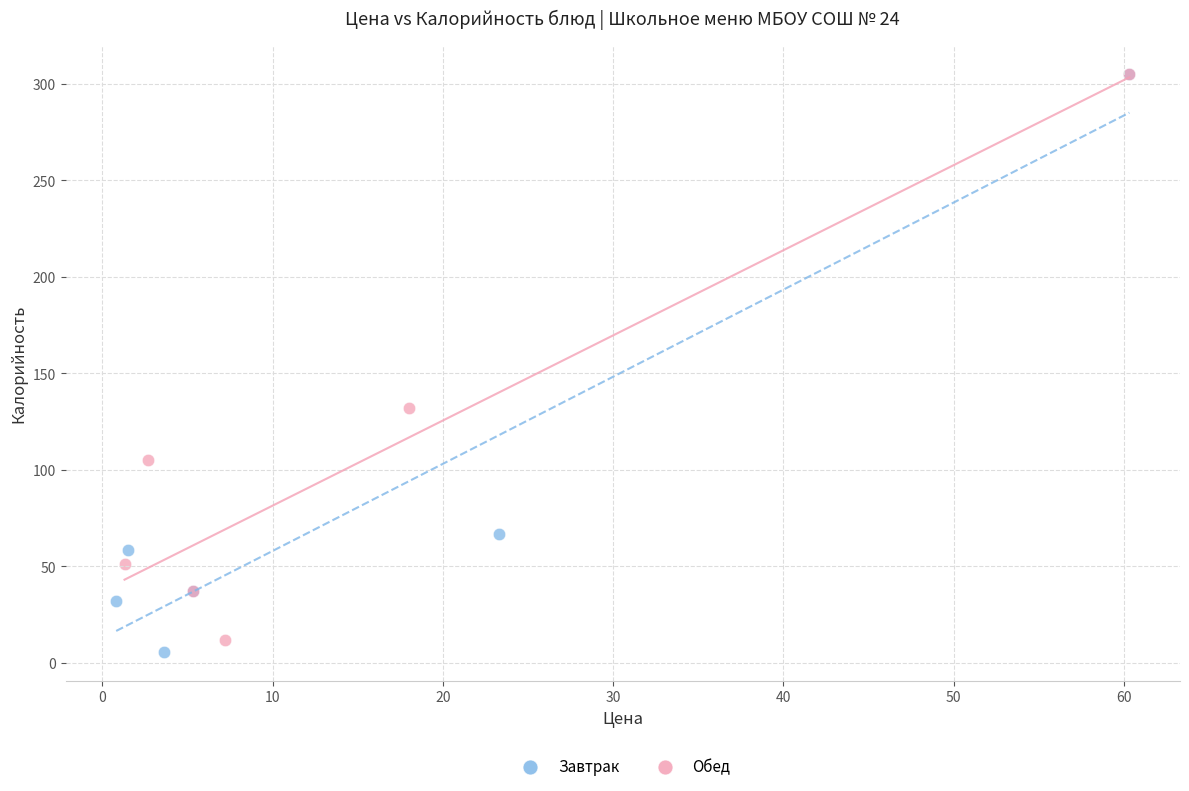

Which series has the widest spread of Y values?

Завтрак